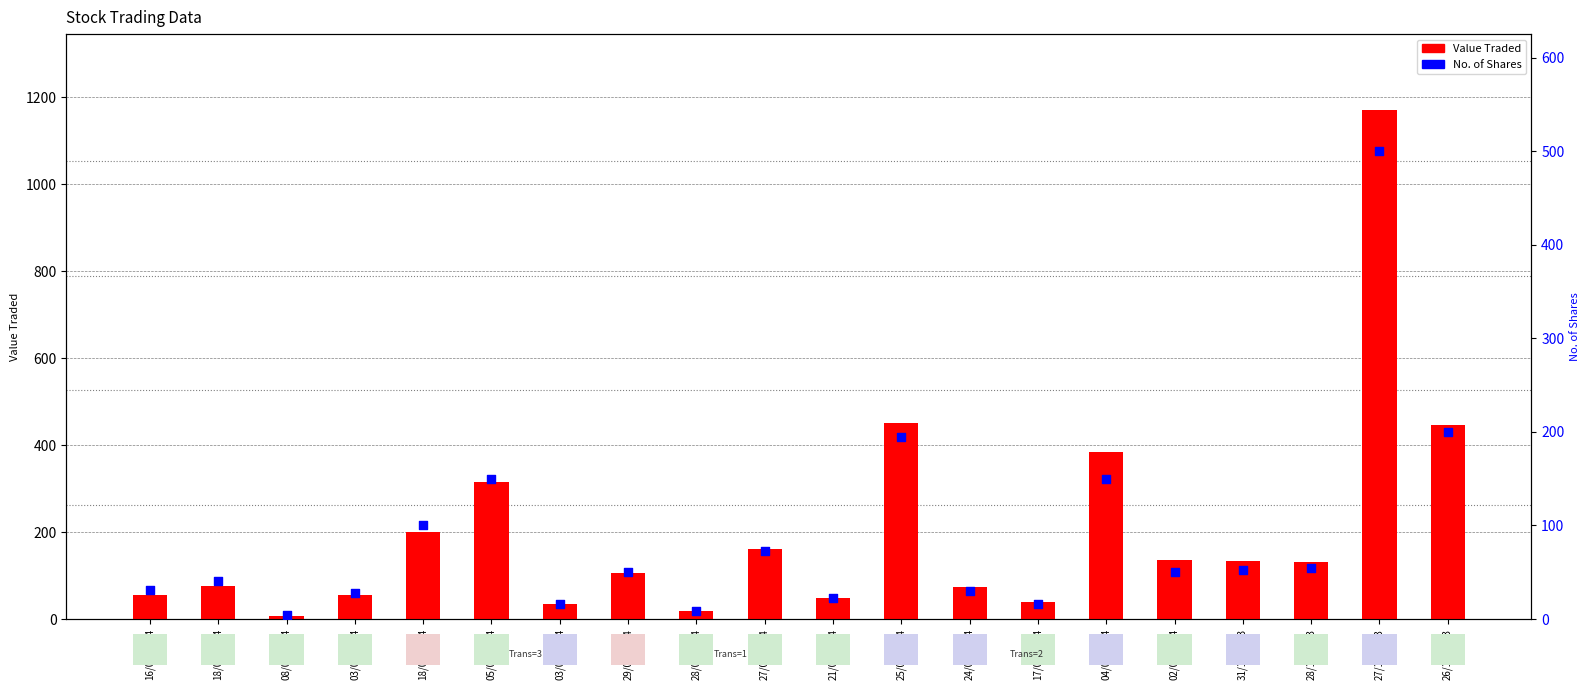

Is the value of Value Traded at 08/04/2024 greater than the value of No. of Shares at 02/01/2024?

No